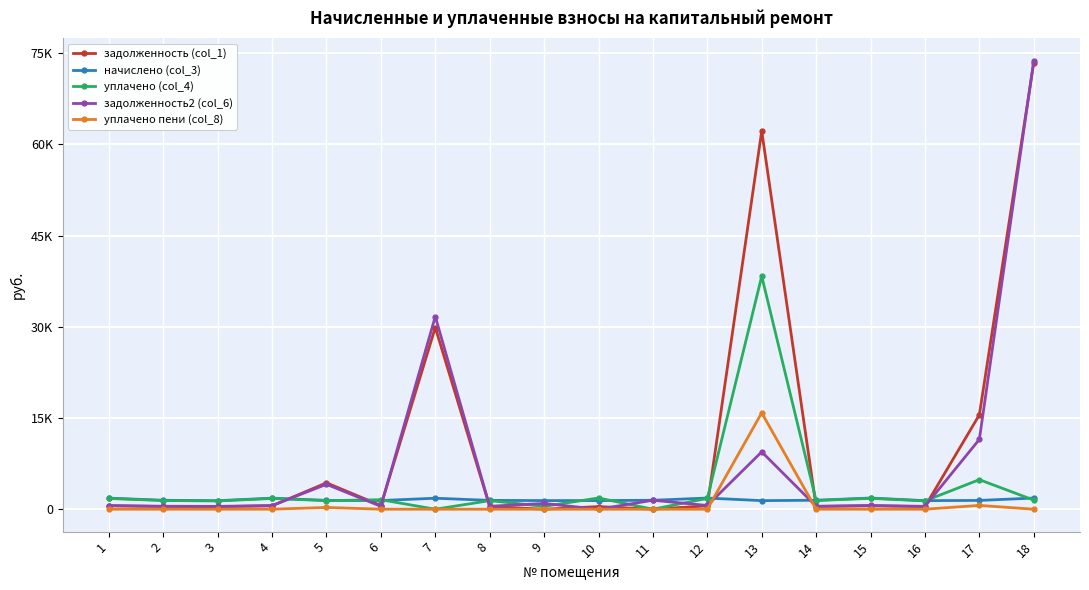

Which series has the largest total across all categories?

задолженность (col_1)